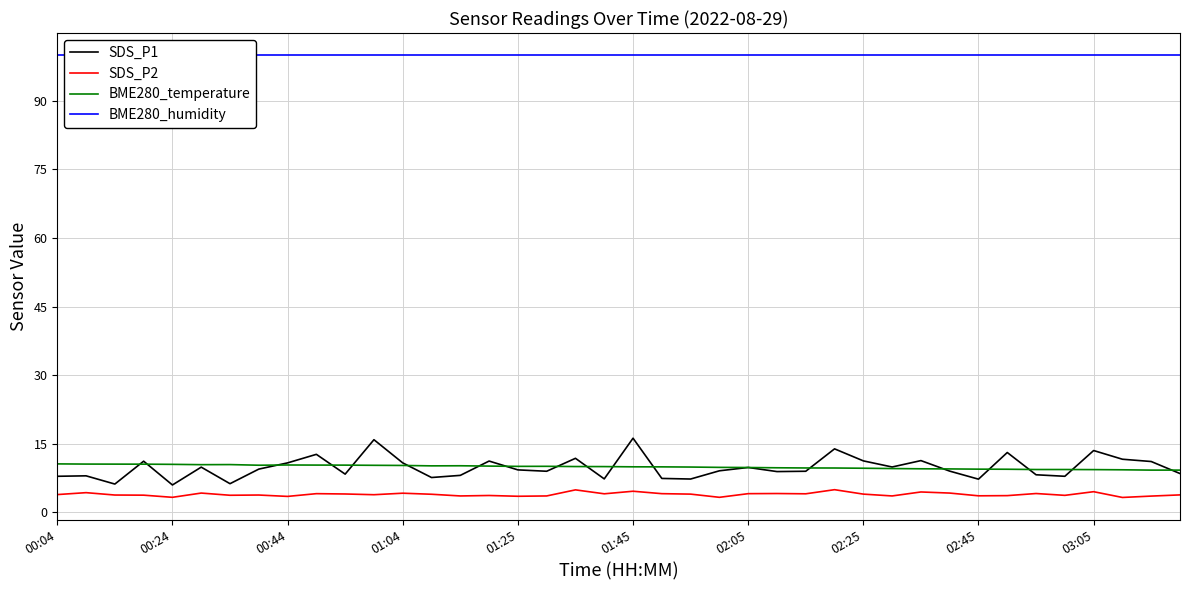

At how many categories does at least one series exceed 73?

40